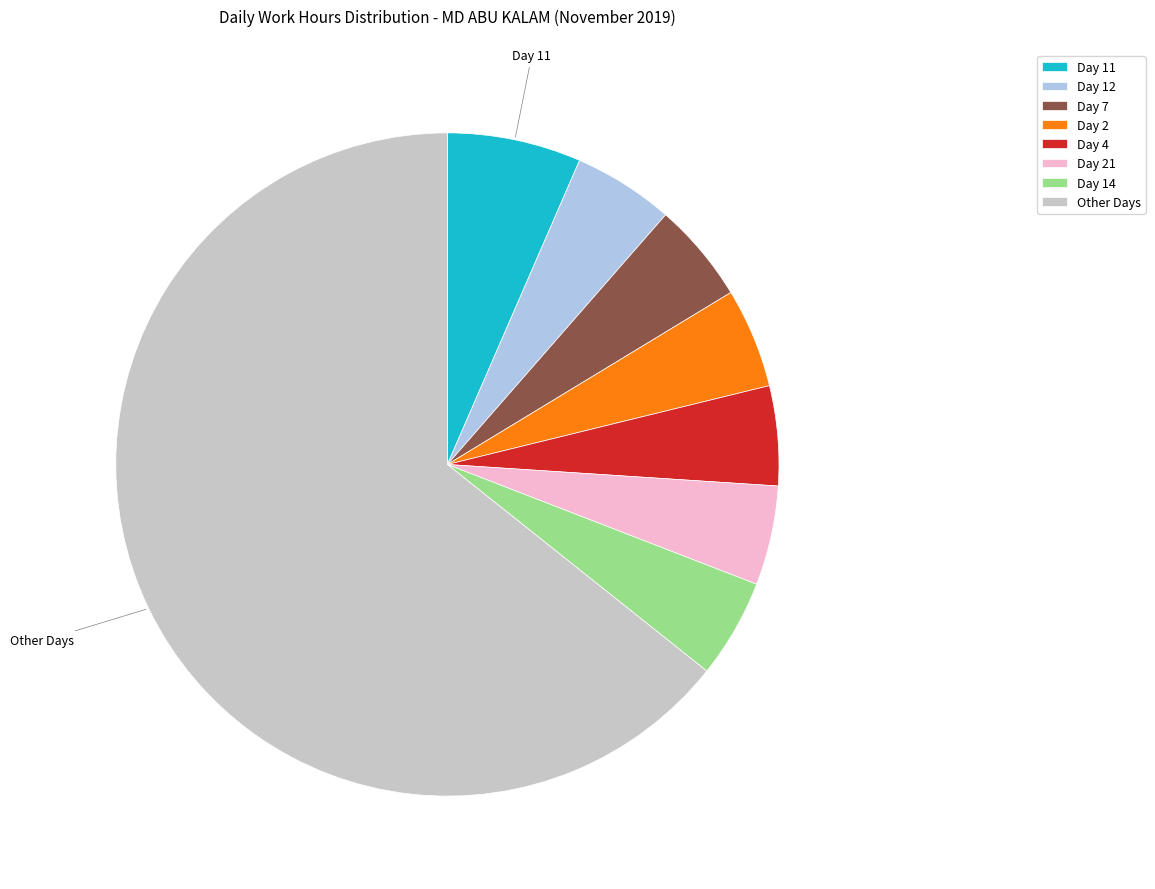

Which slice is the largest?

Other Days